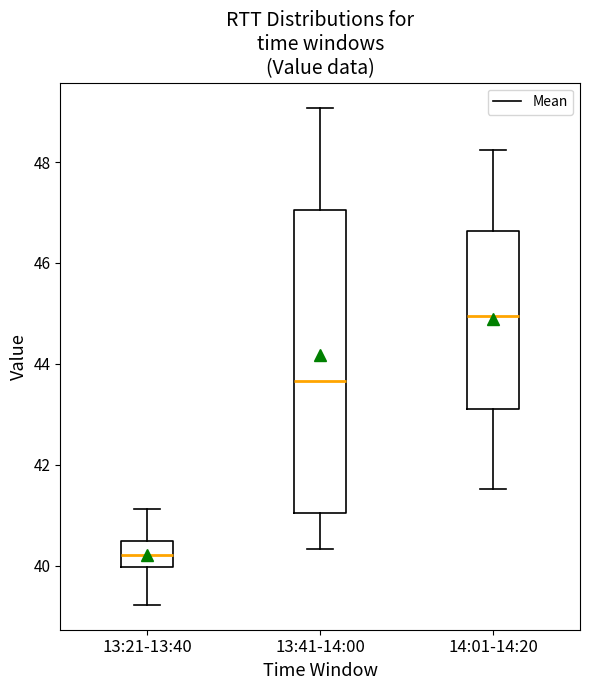

Which box has the highest median line?

14:01-14:20